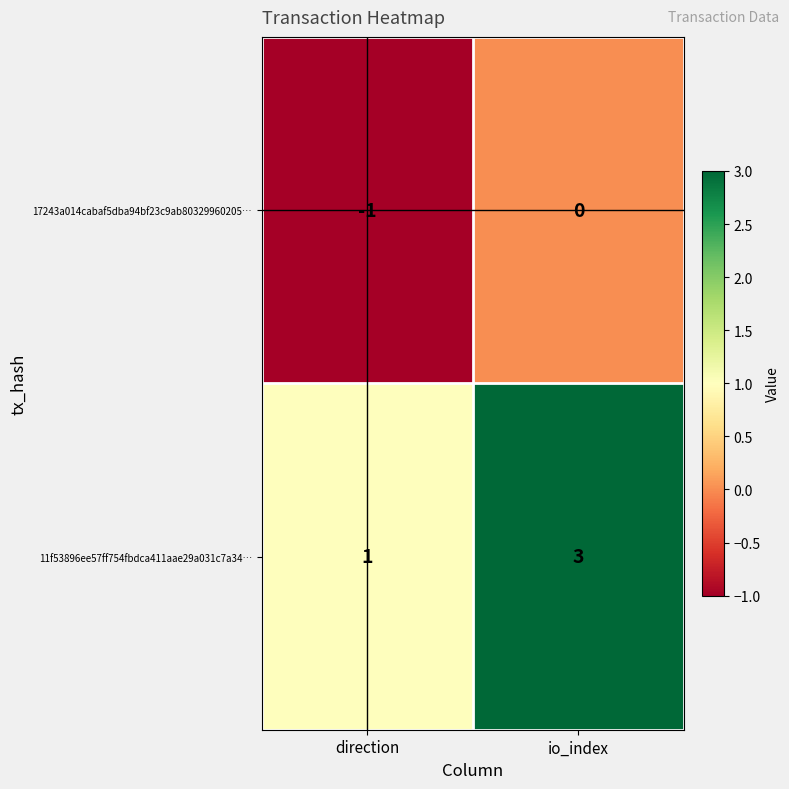

What is the sum of all 11f53896ee57ff754fbdca411aae29a031c7a34… values?

4